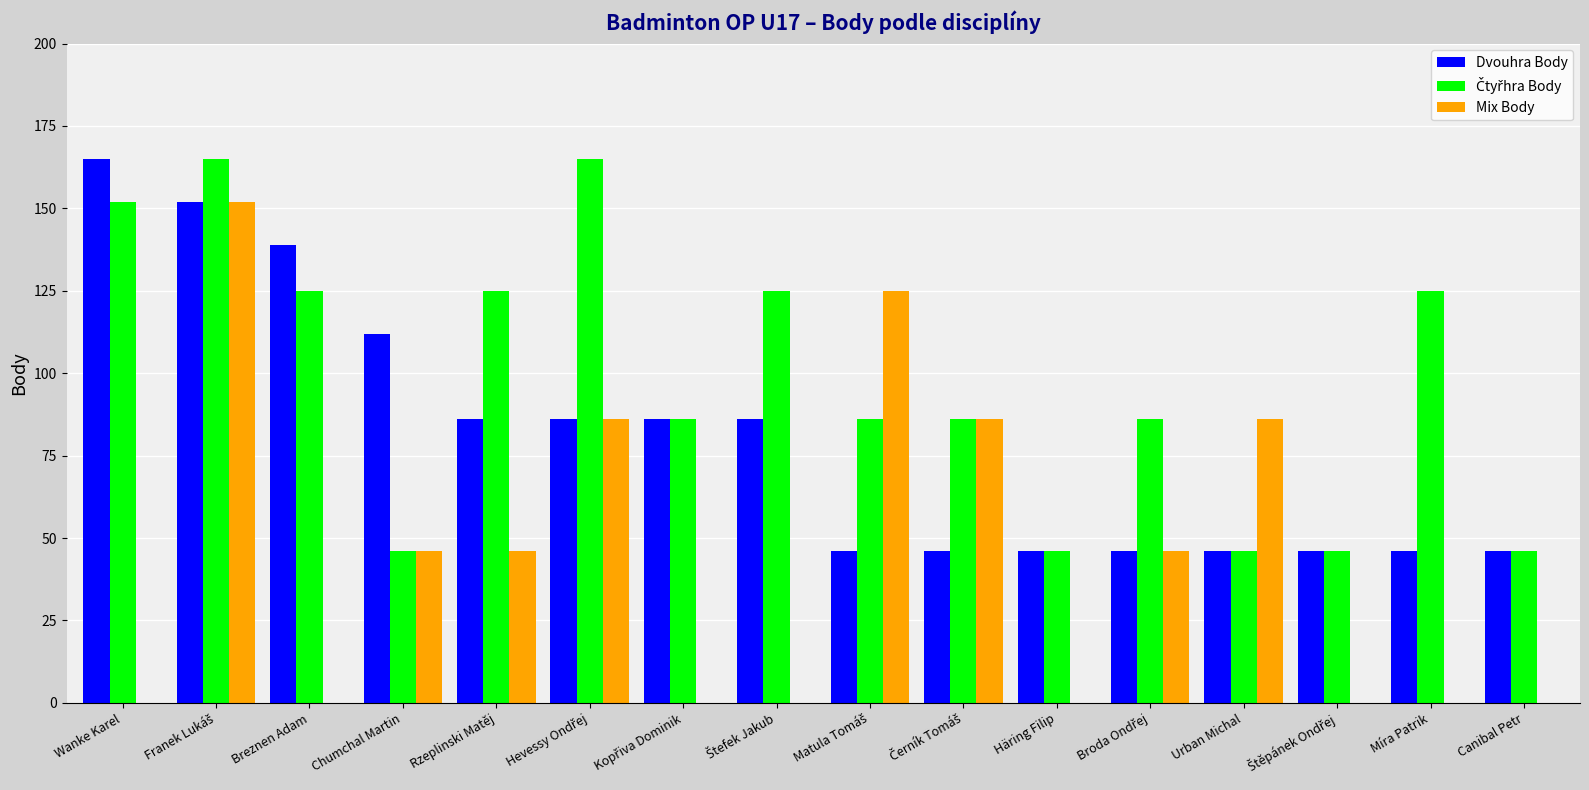

What is the maximum value for Dvouhra Body?

165